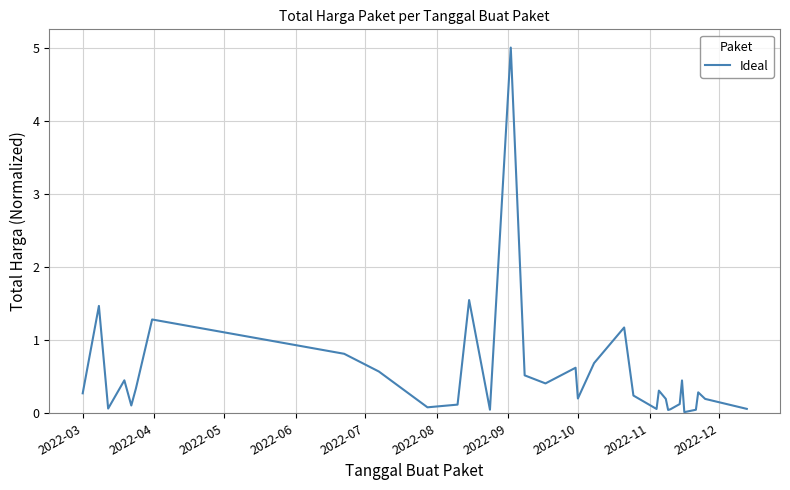

What is the maximum value shown in the chart?

5.0